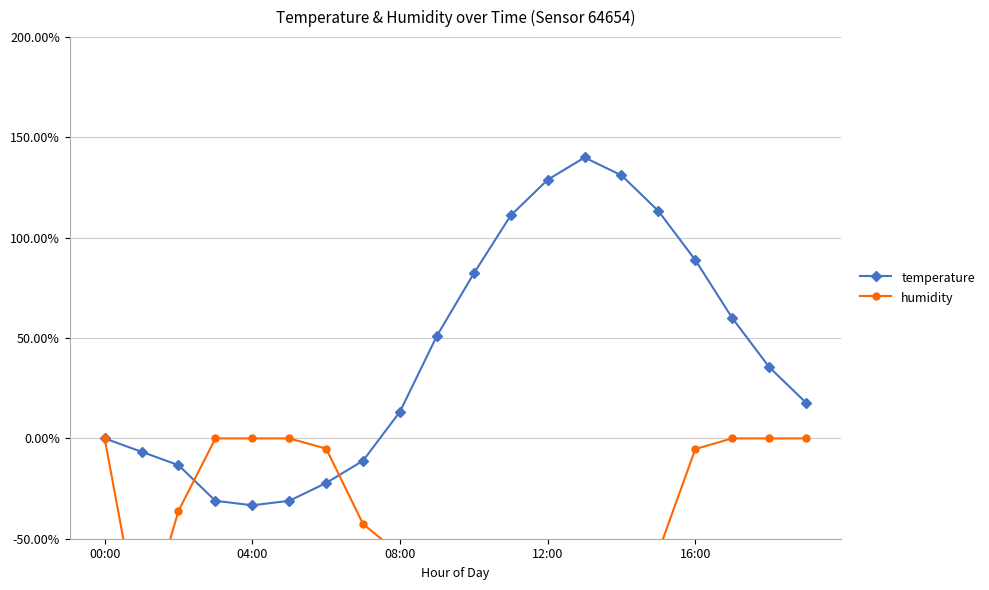

True or false: temperature has more than 0 interior local peaks.

True